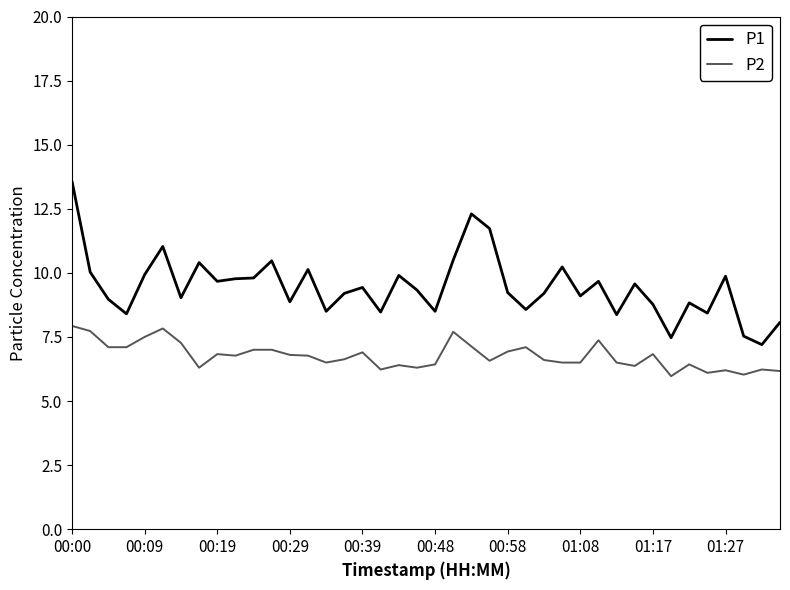

Which series has the widest spread of values?

P1